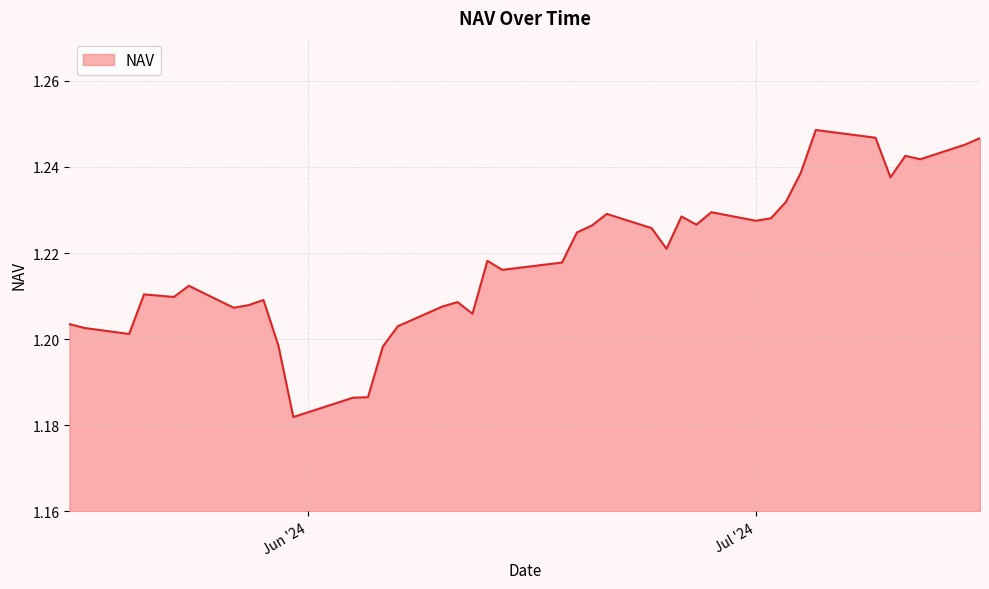

How many lines are shown in the chart?

1